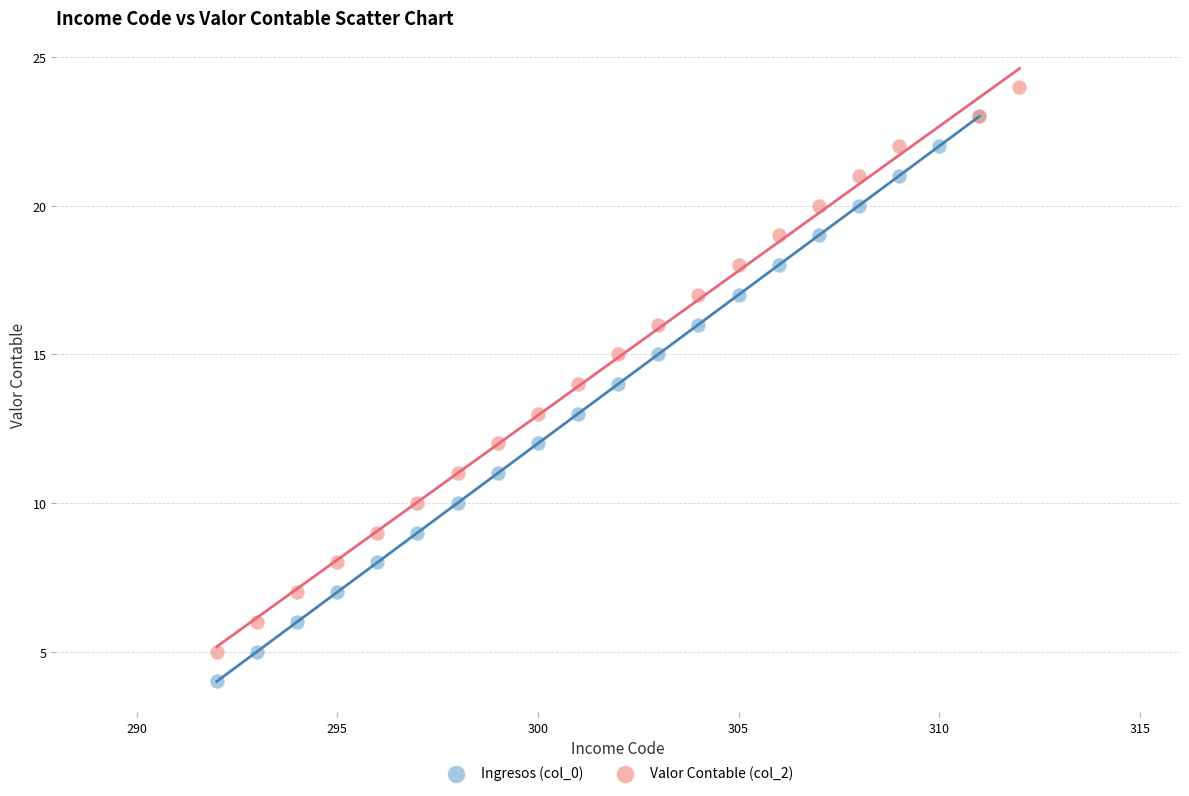

What are all the series names shown in the legend?

Ingresos (col_0), Valor Contable (col_2)